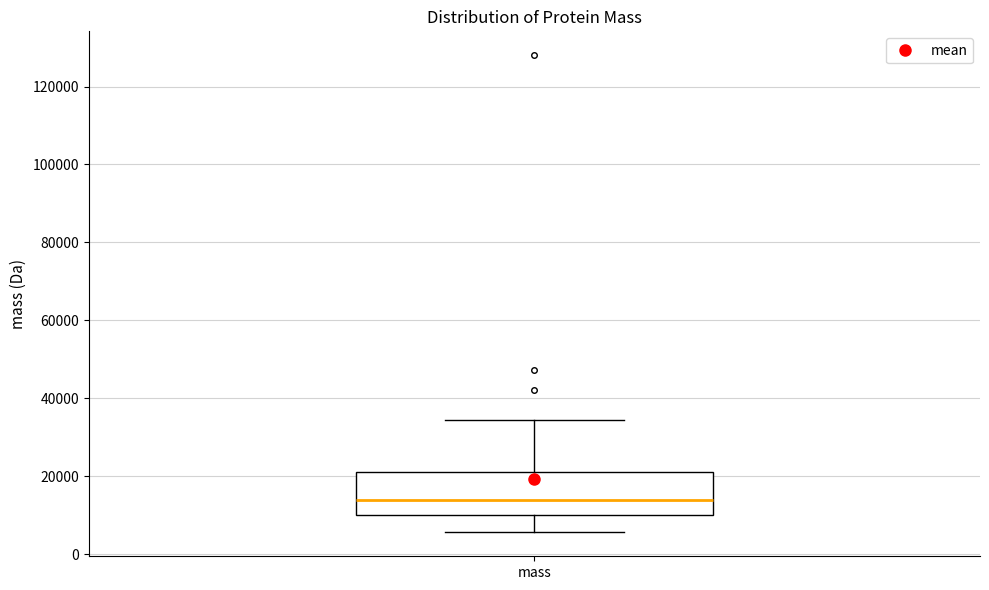

Read this box plot against the y-axis: the position of the median line, the range covered by the box, and the ends of both whiskers. The values are not printed on the chart, so give them approximately, as read against the axis.

median 14000, box 10000 to 22000, whiskers 6000 to 34000